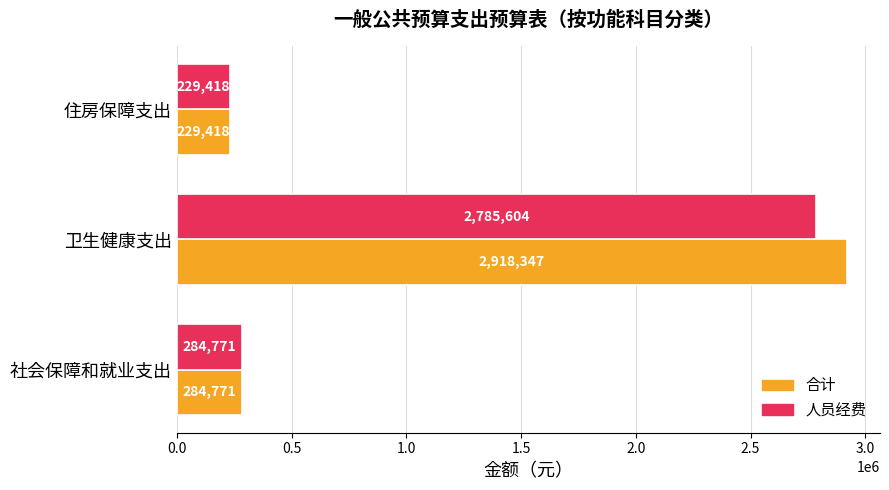

Which series changed the most between 社会保障和就业支出 and 卫生健康支出?

合计